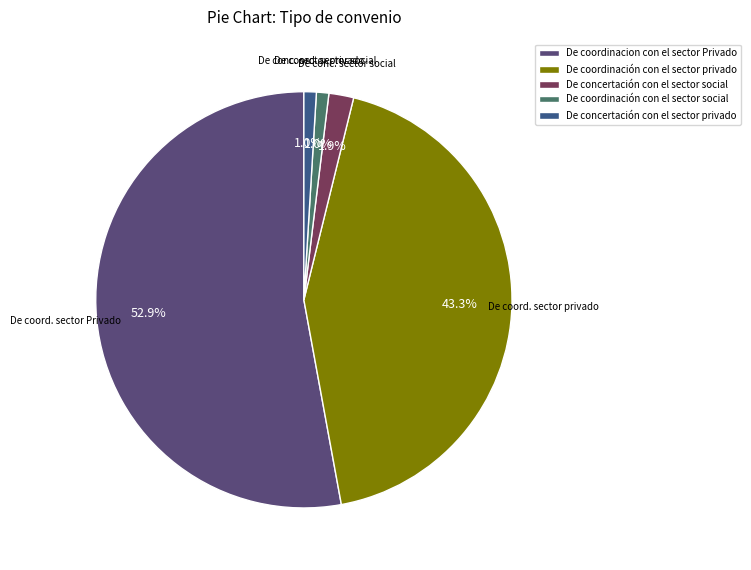

Which slice represents more than half of the pie?

De coordinacion con el sector Privado